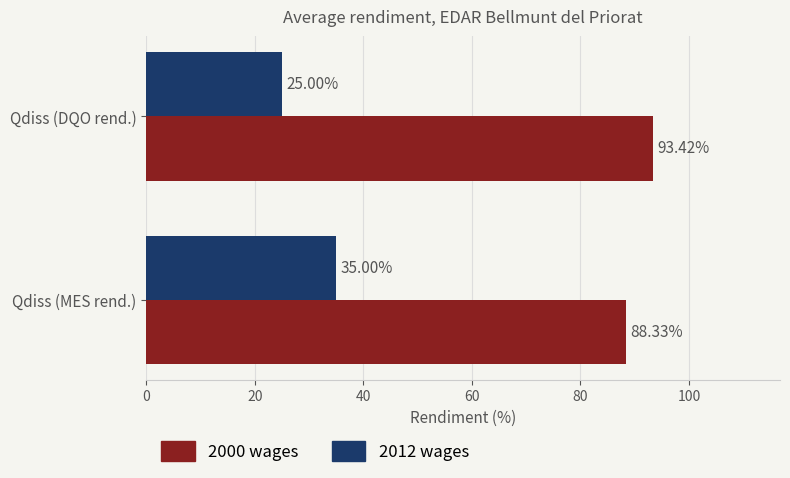

What is the difference between the 2012 wages values at Qdiss (MES rend.) and Qdiss (DQO rend.)?

10.0